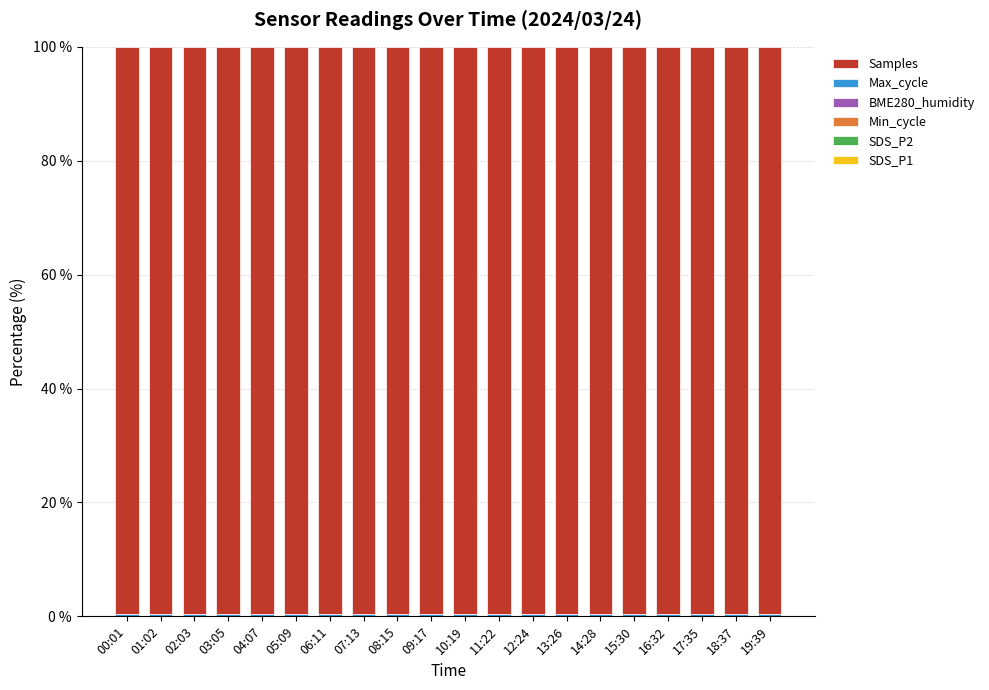

What is the label of the 5th bar from the left?

04:07